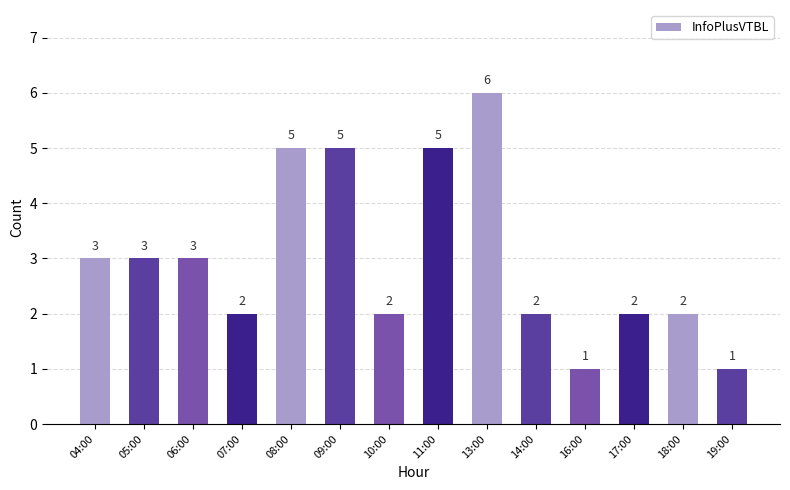

What is the change in value from 06:00 to 13:00?

+3